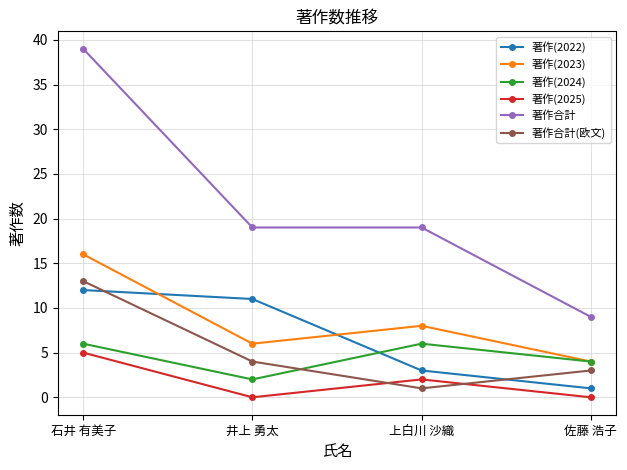

Is it true that 著作(2023) equals 16 at 石井 有美子?

True